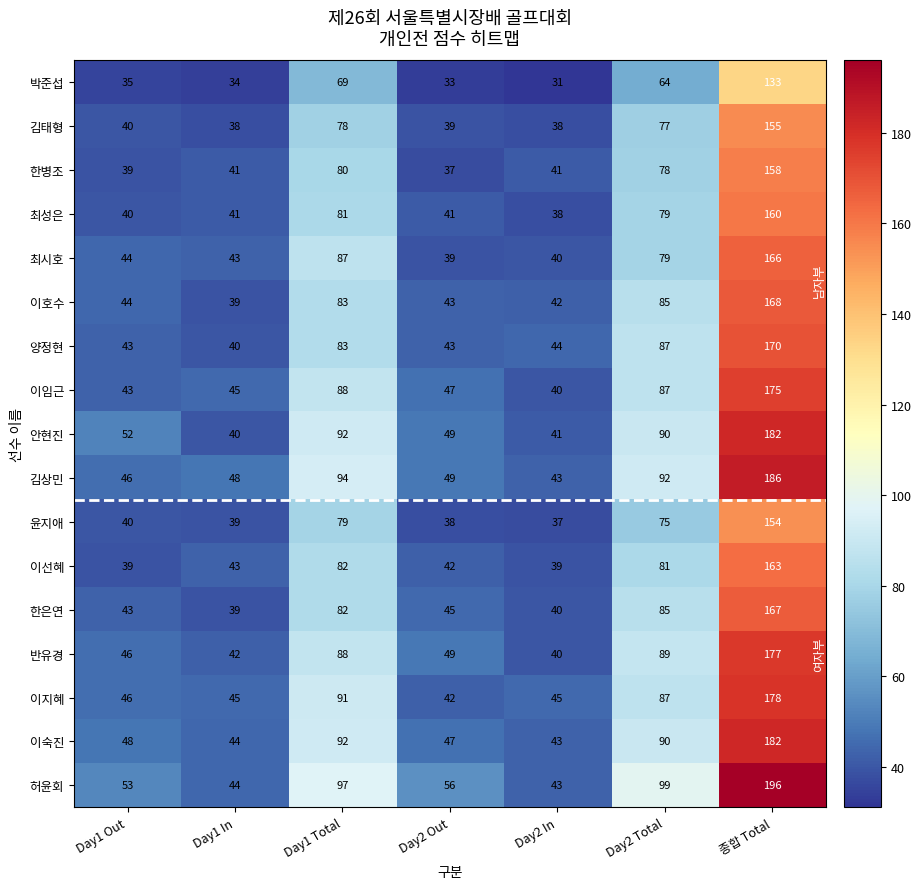

At which category is the sum across all series the highest?

종합 Total